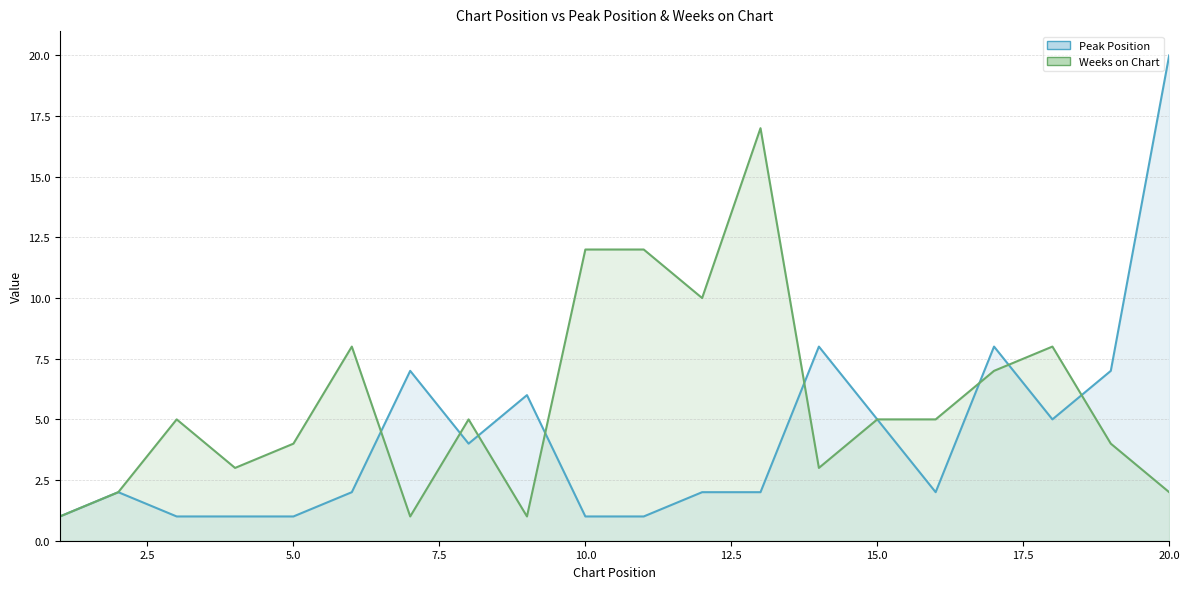

True or false: Peak Position has more than 2 interior local peaks.

True